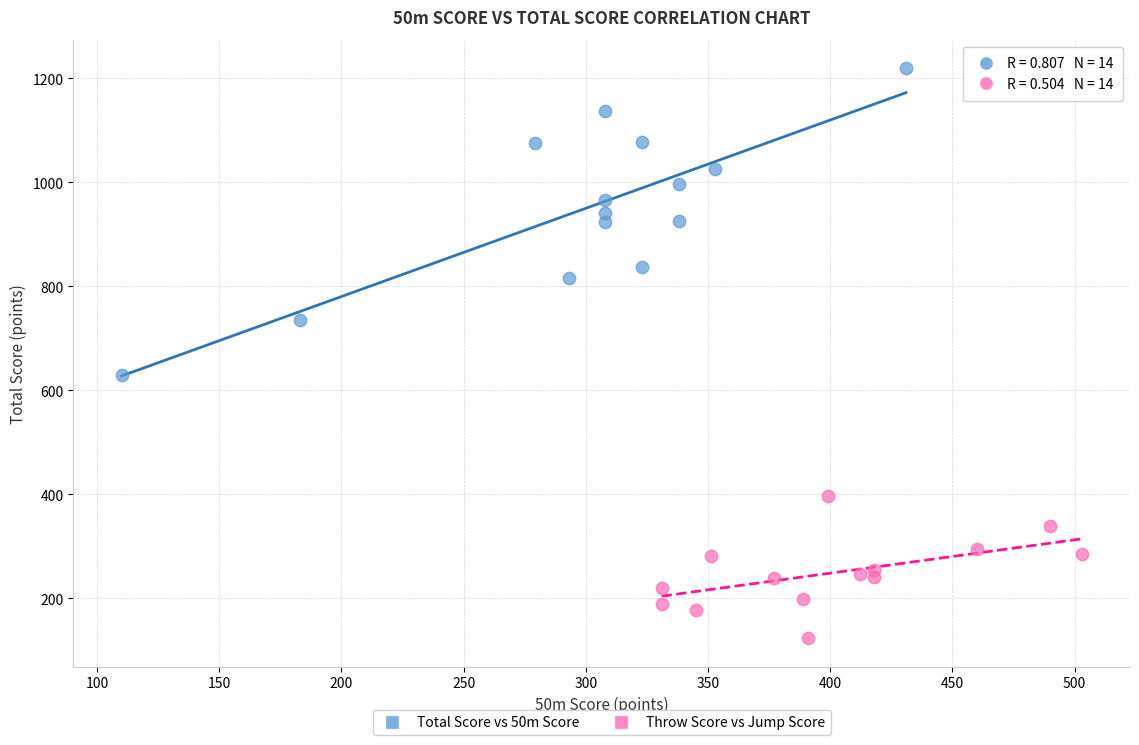

Which series contains the highest Y value?

Total Score vs 50m Score